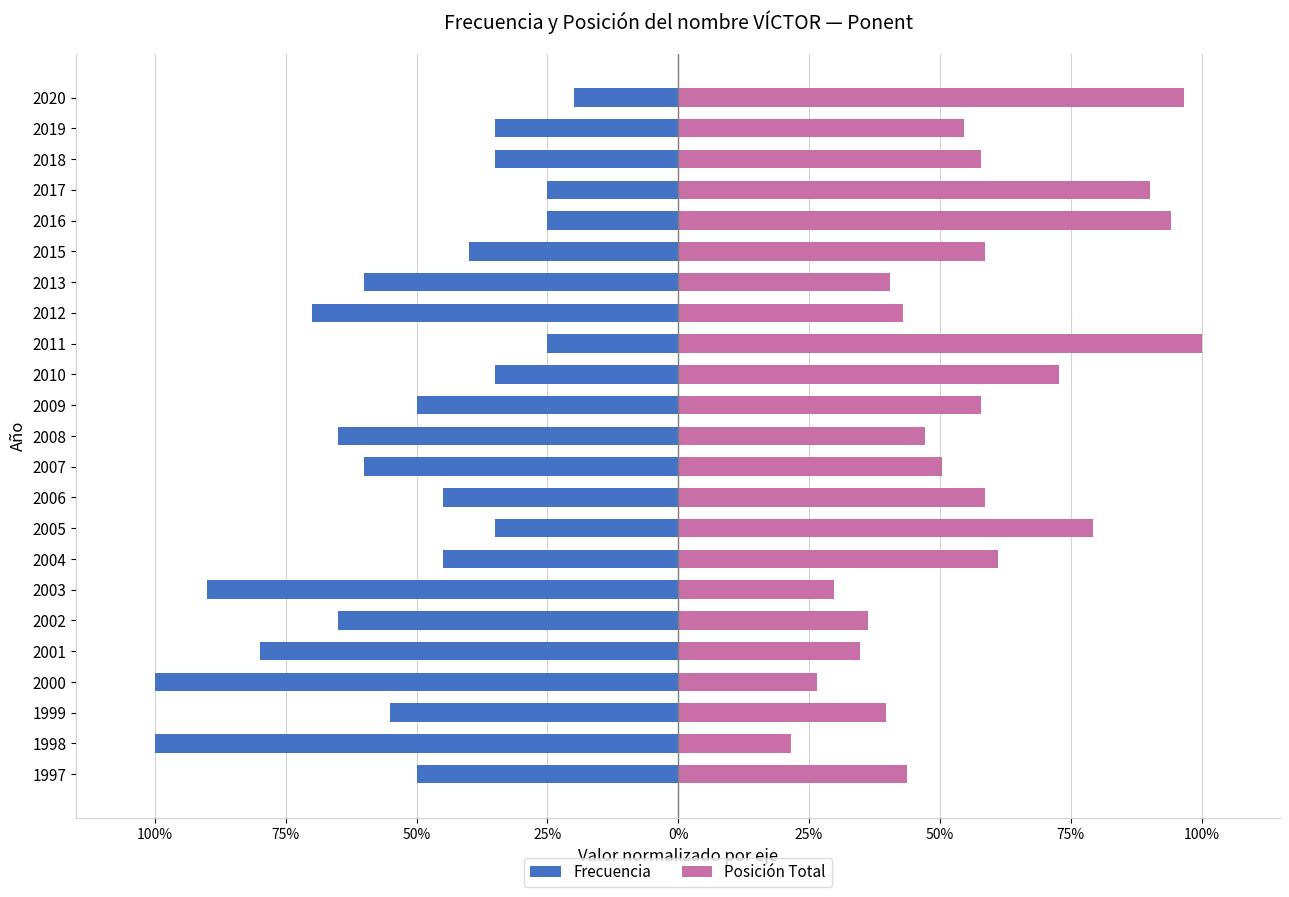

The value of Frecuencia at 2016 is -25.0. True or false?

True